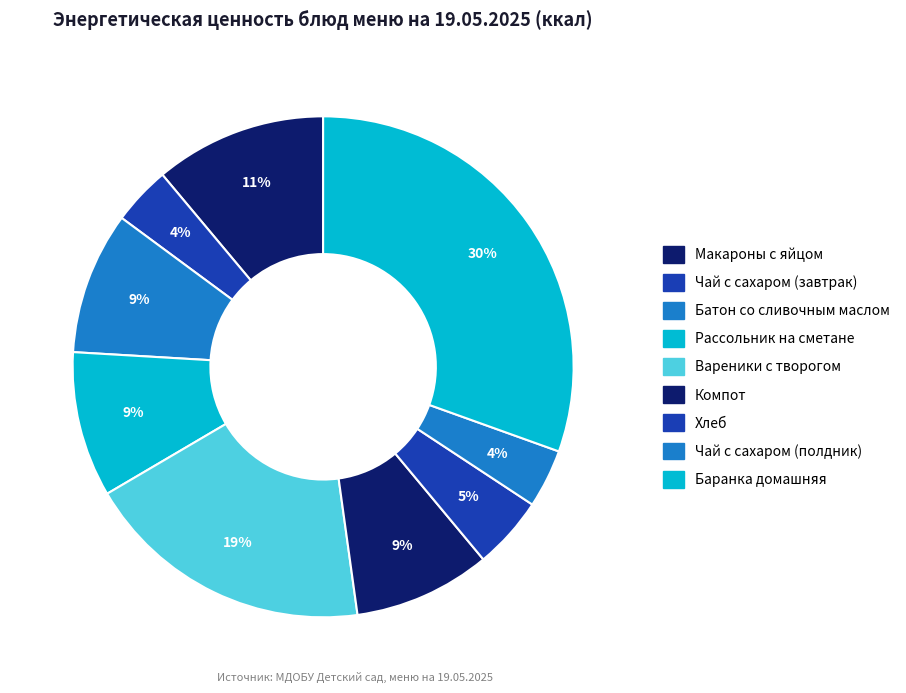

Approximately how many times larger is the value at Чай с сахаром (завтрак) compared to Батон со сливочным маслом?

0.4